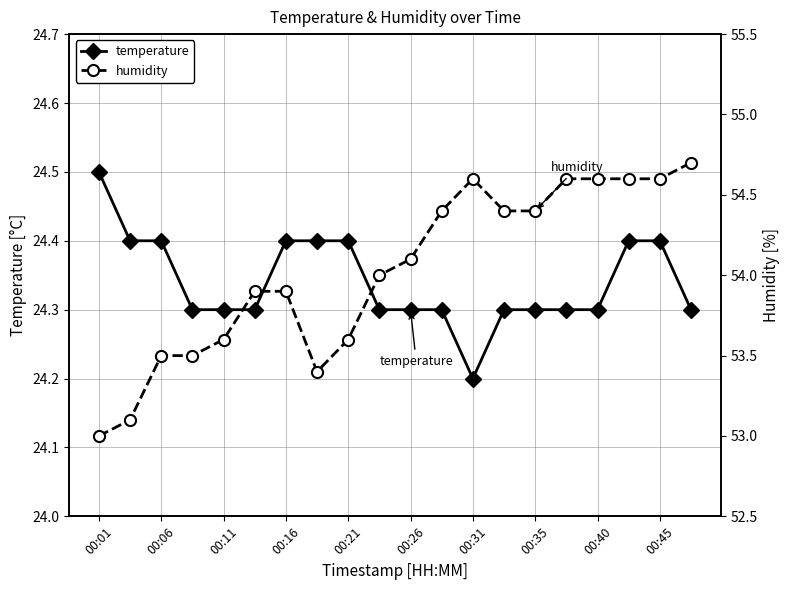

What is the total value across all series at 15?

78.9